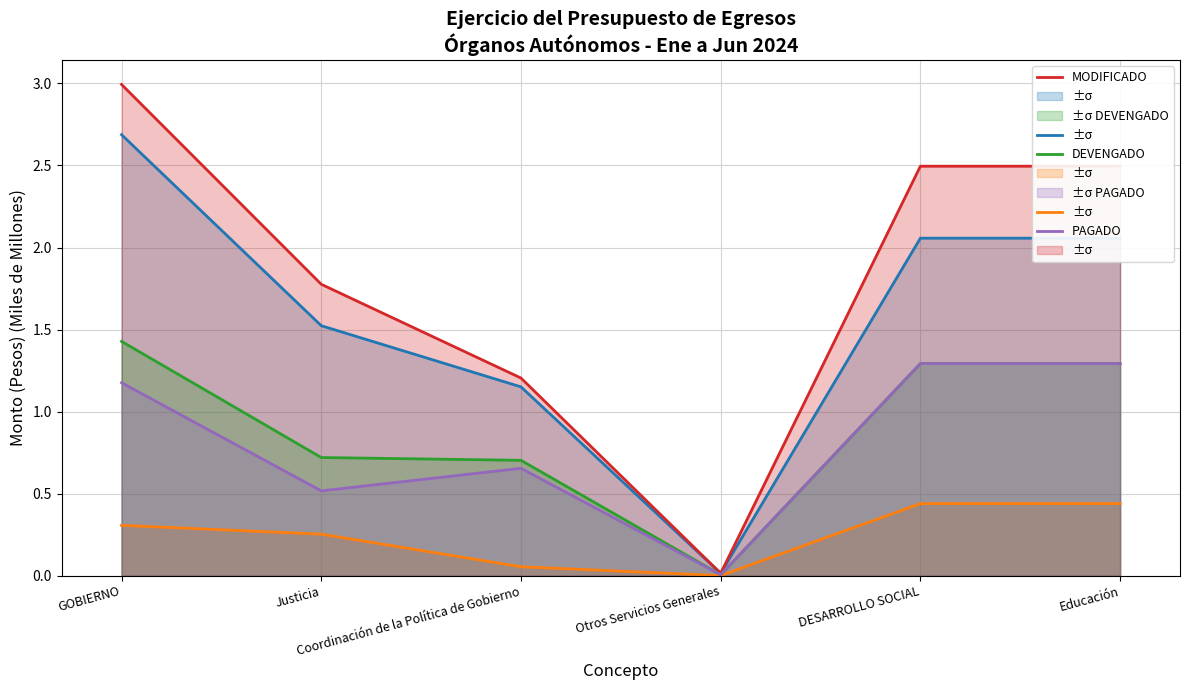

Reading left to right, what are all the values shown in this chart?

APROBADO: GOBIERNO=2.7	Justicia=1.5	Coordinación de la Política de Gobierno=1.2	Otros Servicios Generales=0.0	DESARROLLO SOCIAL=2.1	Educación=2.1
AMPLIACIONES / REDUCCIONES: GOBIERNO=0.3	Justicia=0.3	Coordinación de la Política de Gobierno=0.1	Otros Servicios Generales=0.0	DESARROLLO SOCIAL=0.4	Educación=0.4
MODIFICADO: GOBIERNO=3.0	Justicia=1.8	Coordinación de la Política de Gobierno=1.2	Otros Servicios Generales=0.0	DESARROLLO SOCIAL=2.5	Educación=2.5
DEVENGADO: GOBIERNO=1.4	Justicia=0.7	Coordinación de la Política de Gobierno=0.7	Otros Servicios Generales=0.0	DESARROLLO SOCIAL=1.3	Educación=1.3
PAGADO: GOBIERNO=1.2	Justicia=0.5	Coordinación de la Política de Gobierno=0.7	Otros Servicios Generales=0.0	DESARROLLO SOCIAL=1.3	Educación=1.3